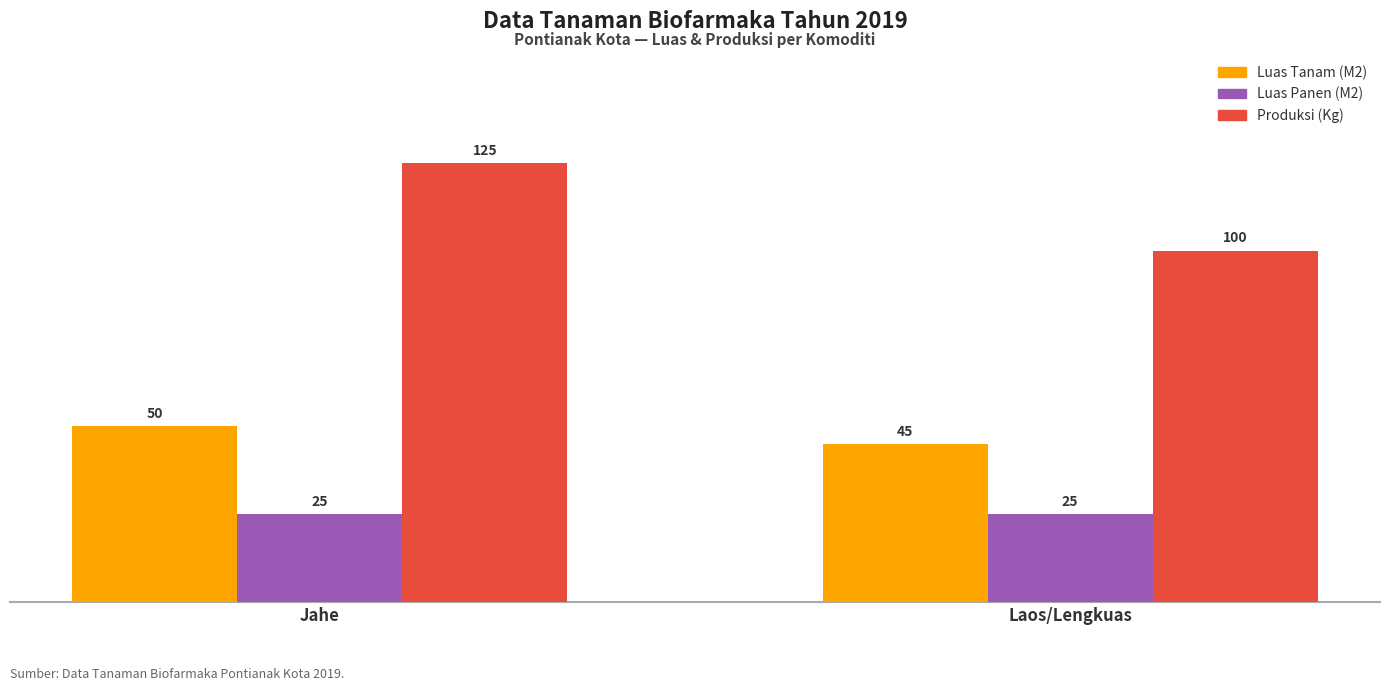

What is the difference between the Produksi (Kg) values at Jahe and Laos/Lengkuas?

25